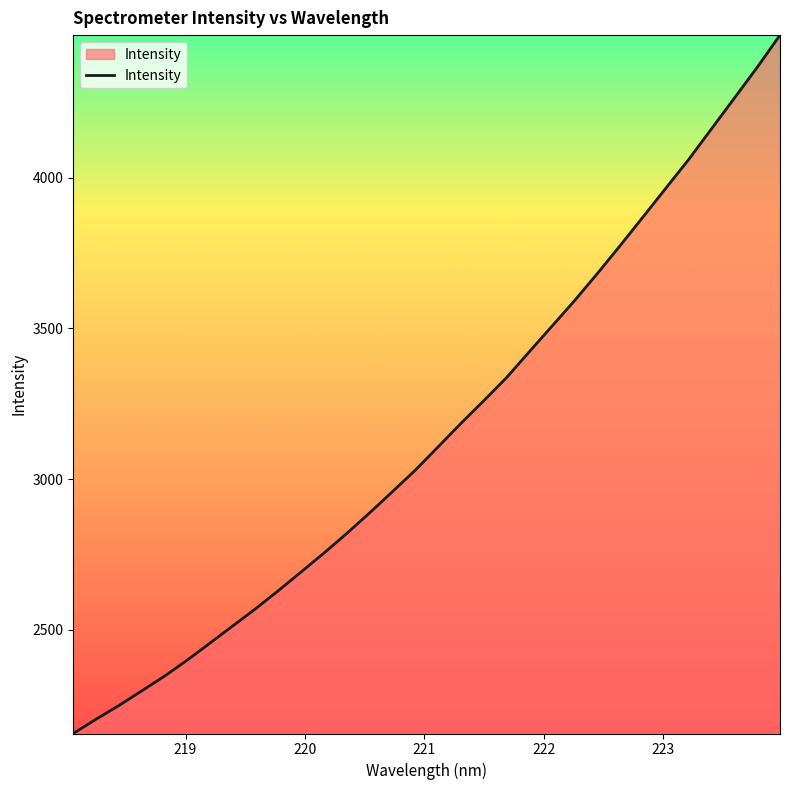

What is the difference between the maximum and minimum values?

2316.9